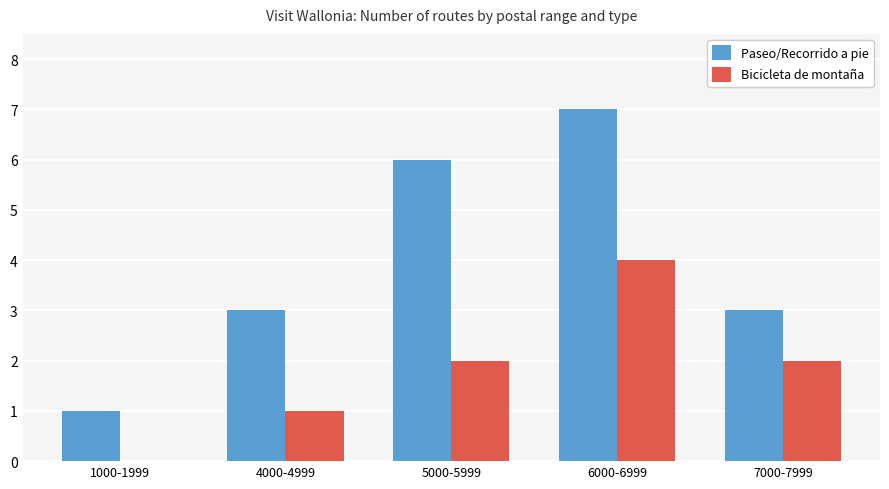

What value does the Paseo/Recorrido a pie series have at 6000-6999?

7